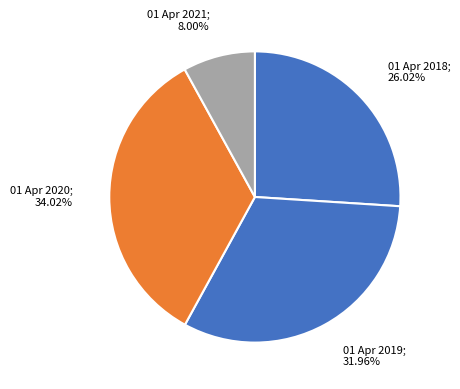

How many segments does this pie chart have?

4